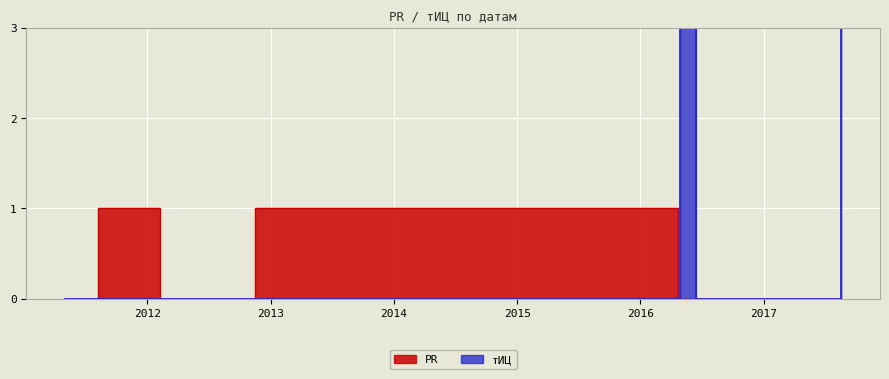

Is the value of PR at 2016-04-27 greater than the value of тИЦ at 2016-04-27?

No